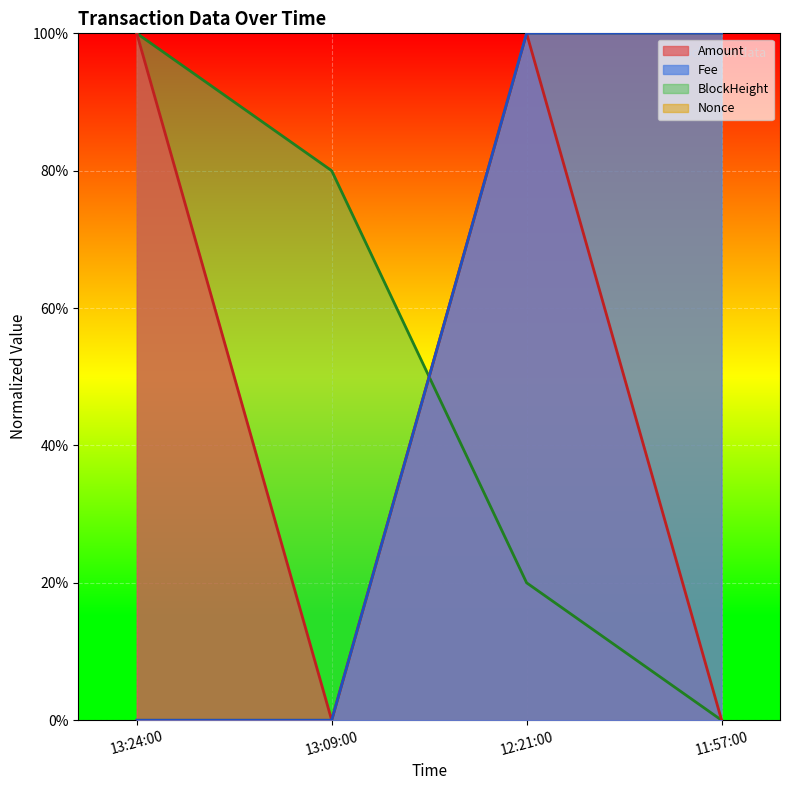

Which series has the widest spread of values?

Amount